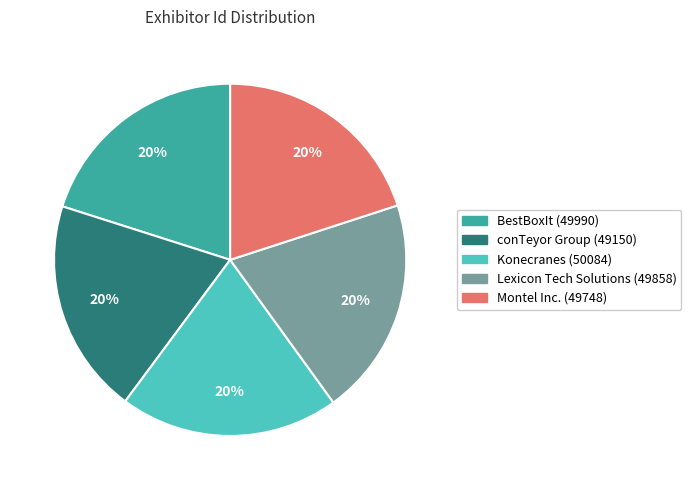

Approximately how many times larger is the value at Konecranes compared to Montel Inc.?

1.0